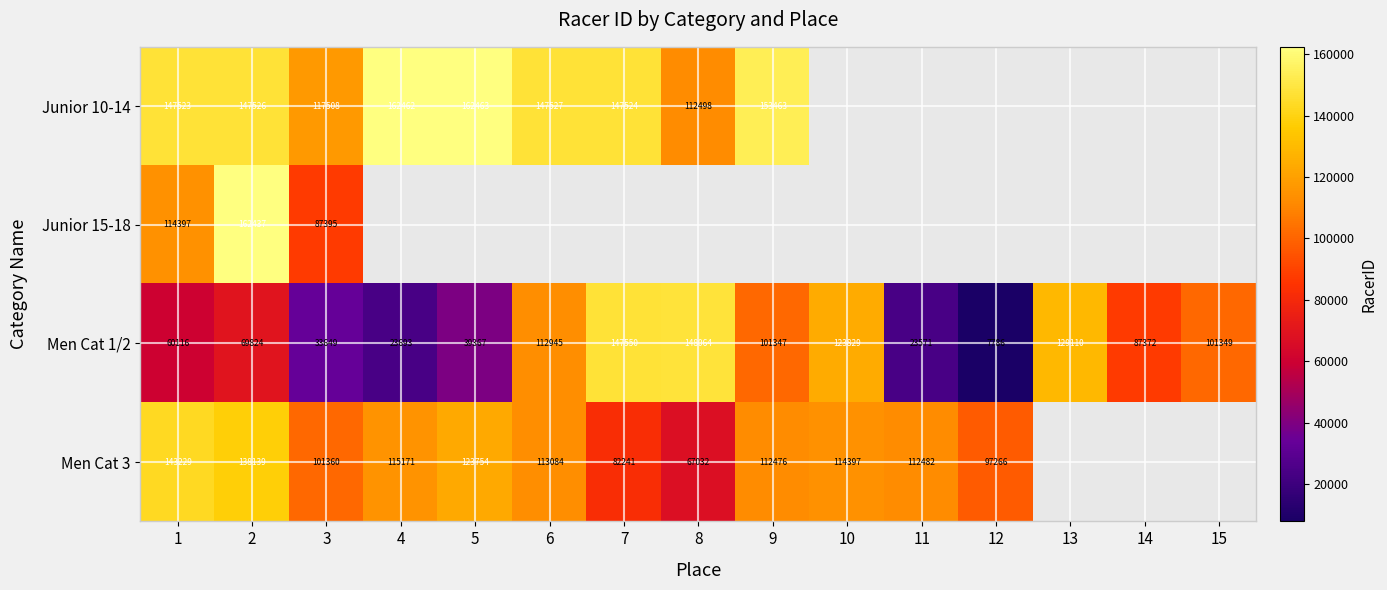

What is the difference between the Junior 10-14 values at 6 and 5?

14936